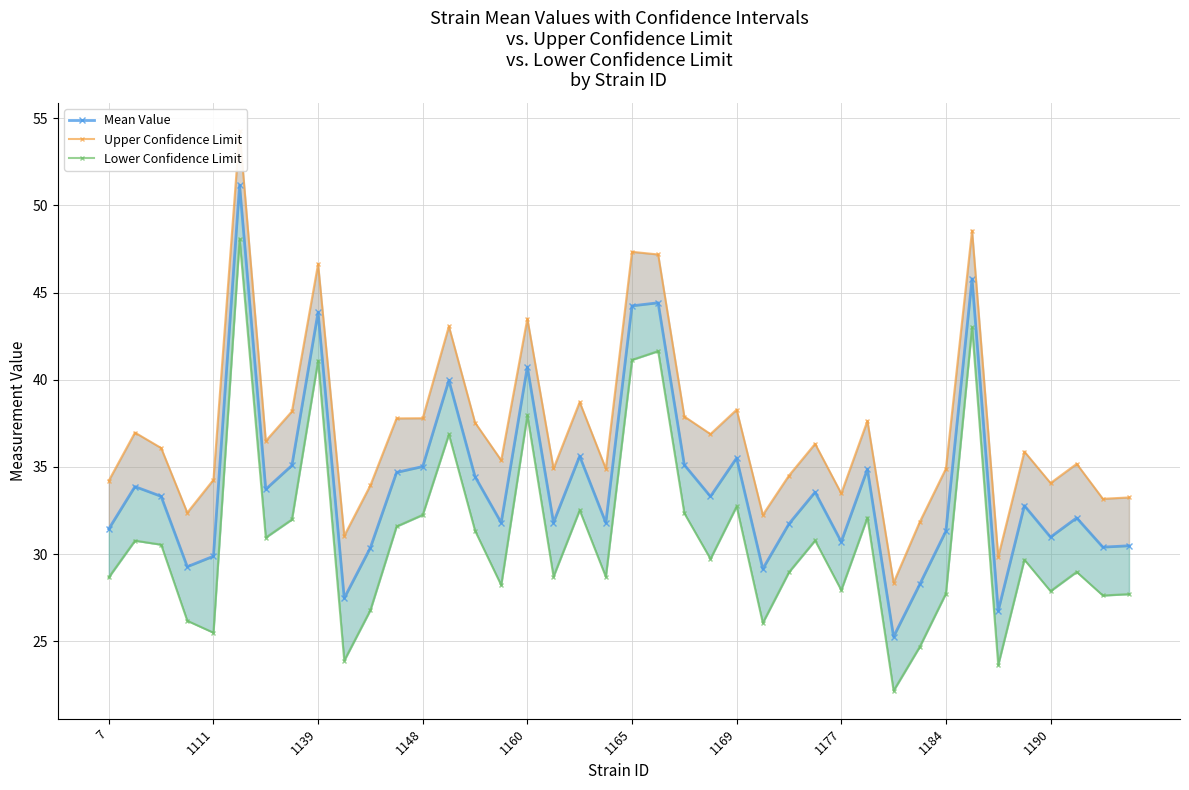

Where is Upper Confidence Limit nearest to the value 41?

13